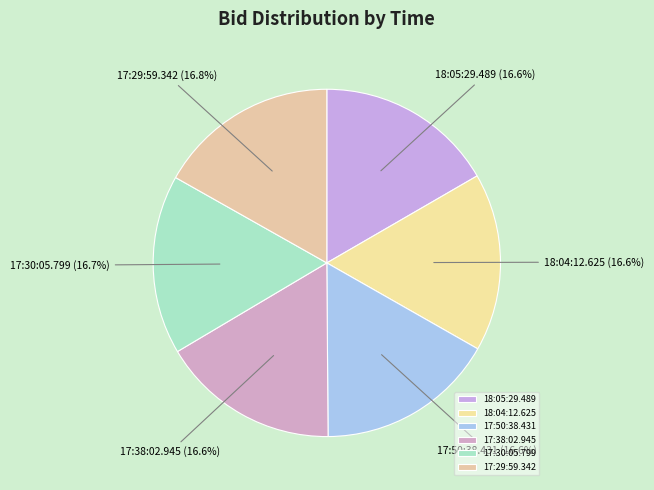

Is it true that 17:50:38.431 is 25% of the pie?

False